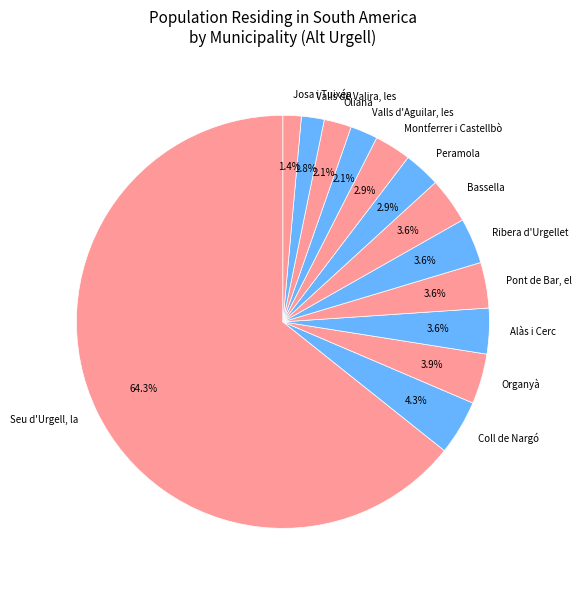

To the nearest percent, what percentage of the pie is Valls d'Aguilar, les?

2%